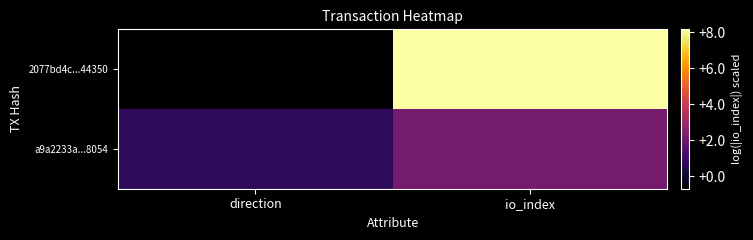

Rank the series by their maximum value, from highest to lowest.

2077bd4c...44350, a9a2233a...8054